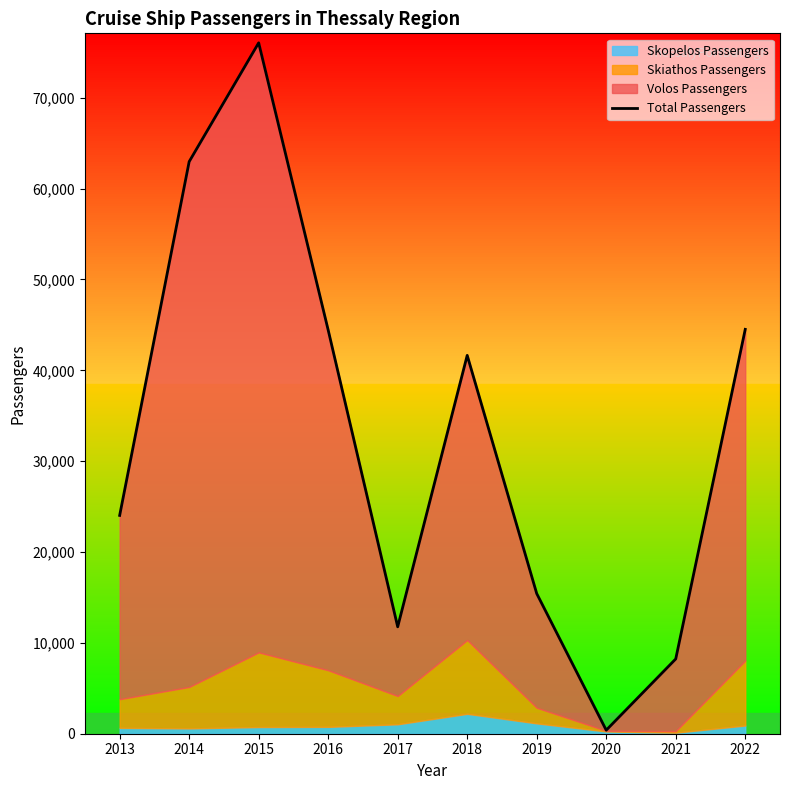

Where is the data nearest to the value 38221?

2018